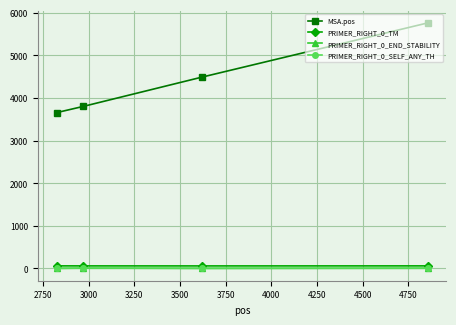

True or false: PRIMER_RIGHT_0_SELF_ANY_TH has more than 1 interior local peaks.

False